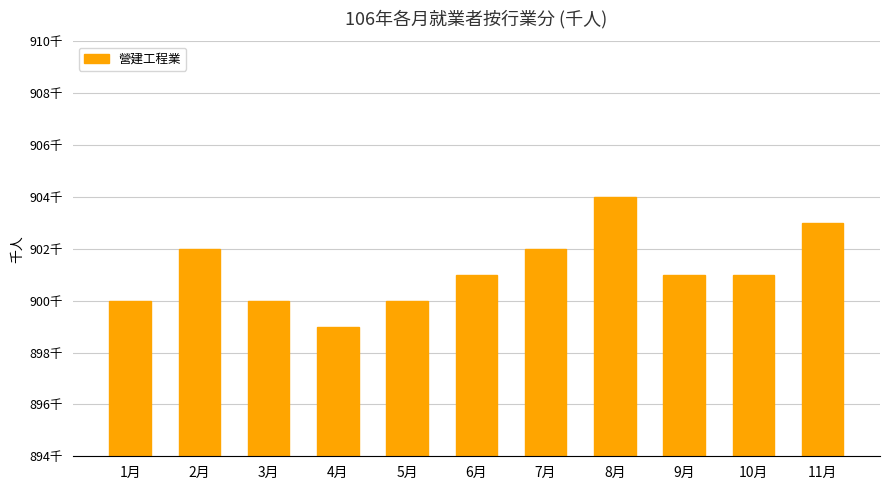

Which has a higher value, 7月 or 8月?

8月